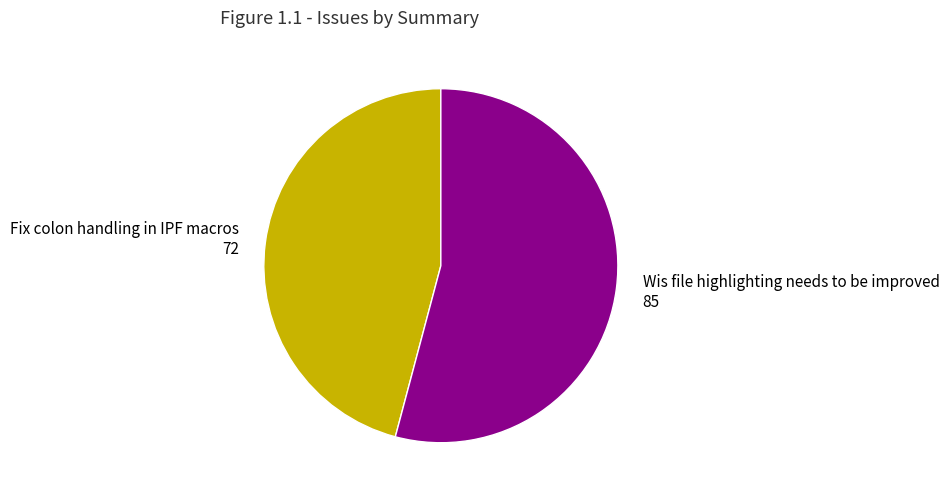

How many slices are in this pie chart?

2